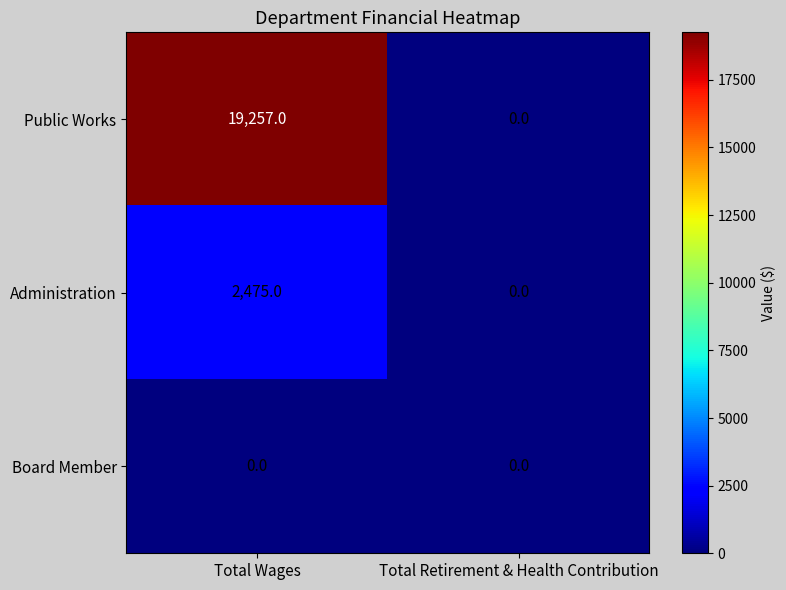

Reading left to right, list all the values displayed in this chart.

Public Works: Total Wages=19257	Total Retirement & Health Contribution=0
Administration: Total Wages=2475	Total Retirement & Health Contribution=0
Board Member: Total Wages=0	Total Retirement & Health Contribution=0